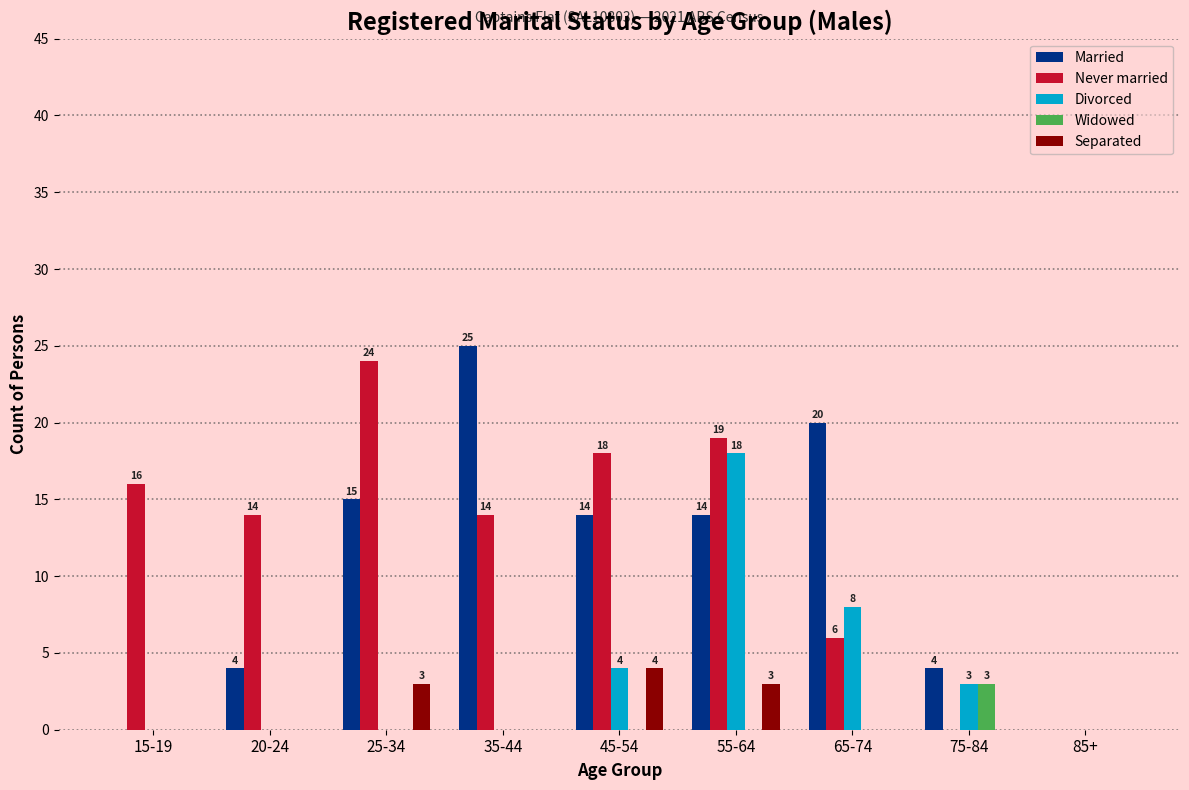

What is the highest value of the Married series?

25